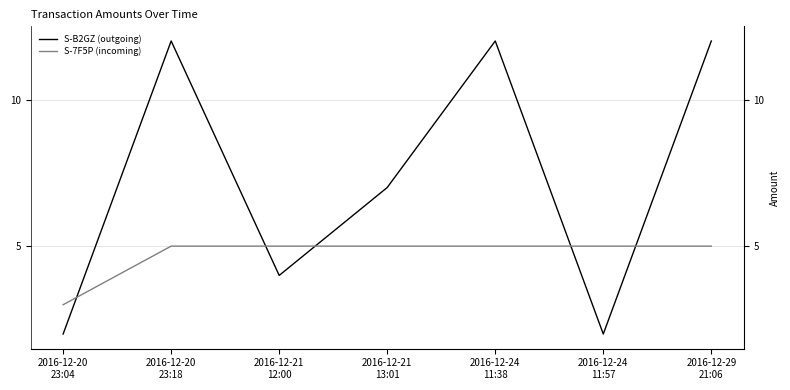

Rank the categories by S-B2GZ-BXLK-25Q2-CYS8Z value from lowest to highest.

2016-12-20
23:04, 2016-12-24
11:57, 2016-12-21
12:00, 2016-12-21
13:01, 2016-12-20
23:18, 2016-12-24
11:38, 2016-12-29
21:06